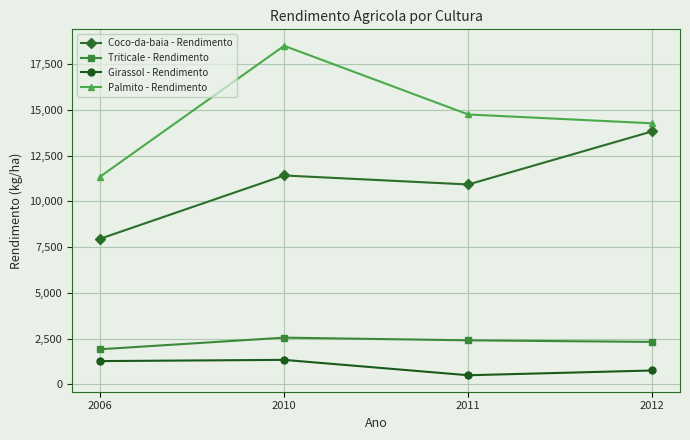

How many interior local peaks does the Triticale - Rendimento series have?

1